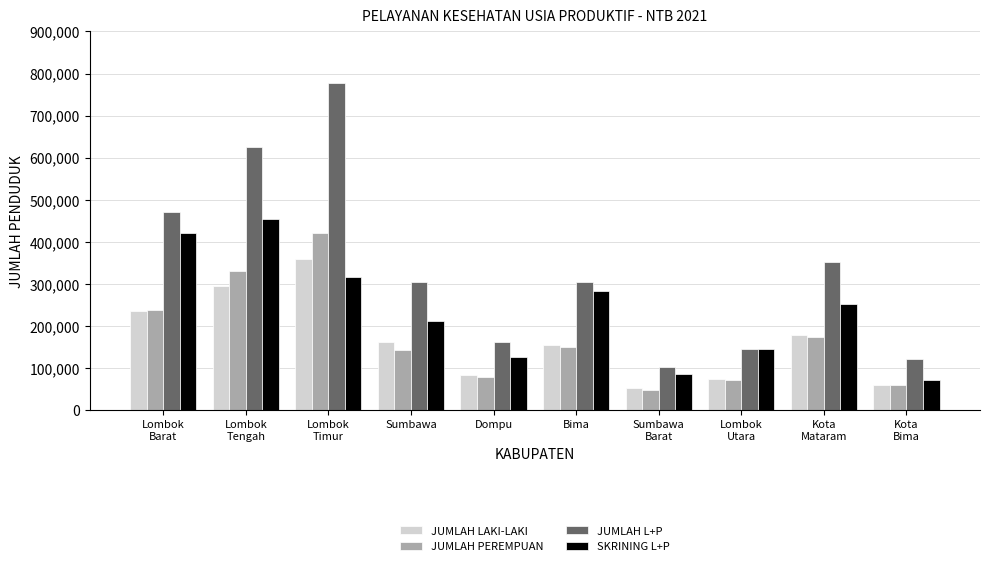

What is the spread (max minus min) of values at Sumbawa?

161053